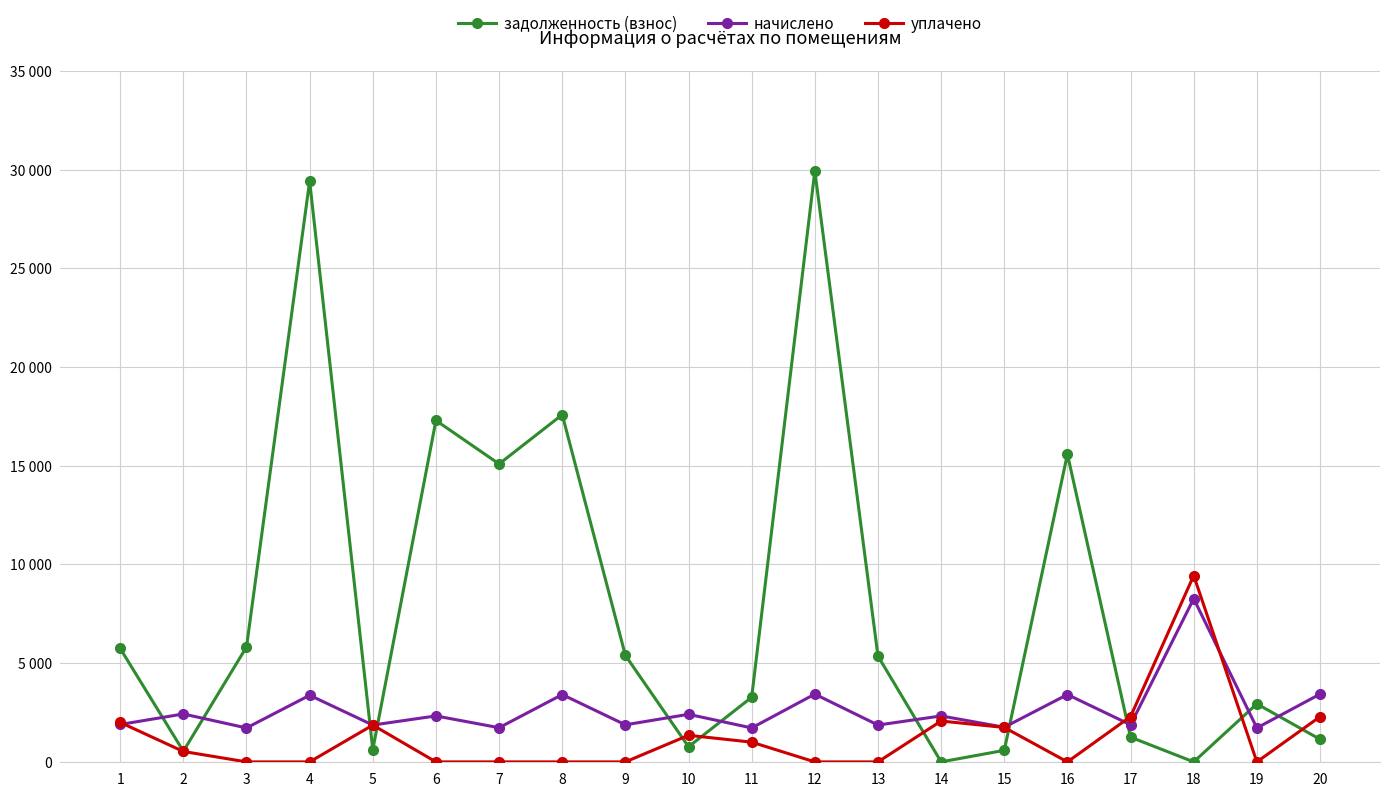

At which label does уплачено reach its minimum?

3